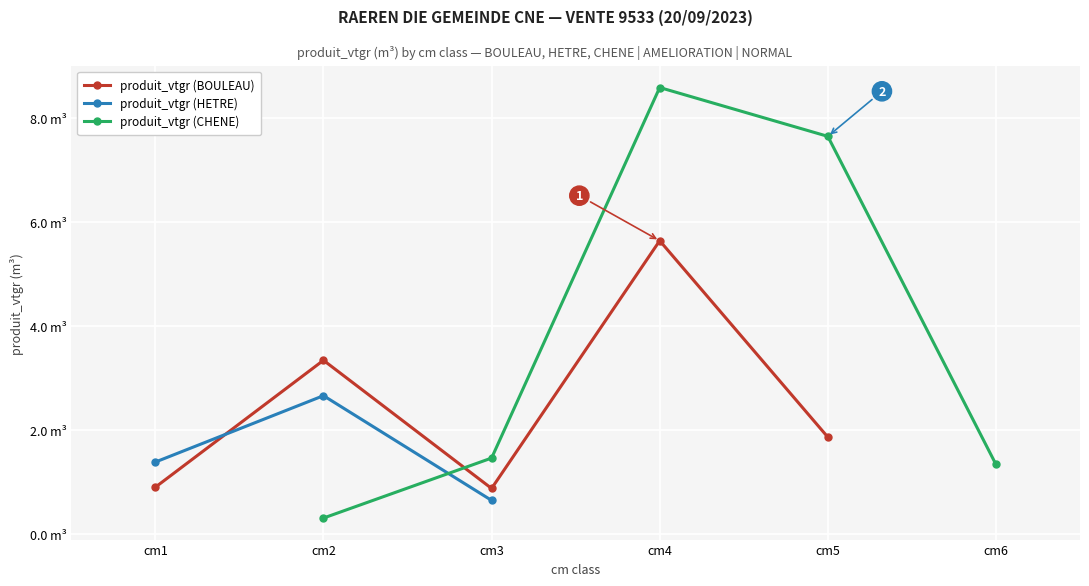

Rank the series at cm2 from lowest to highest value.

produit_vtgr (CHENE), produit_vtgr (HETRE), produit_vtgr (BOULEAU)